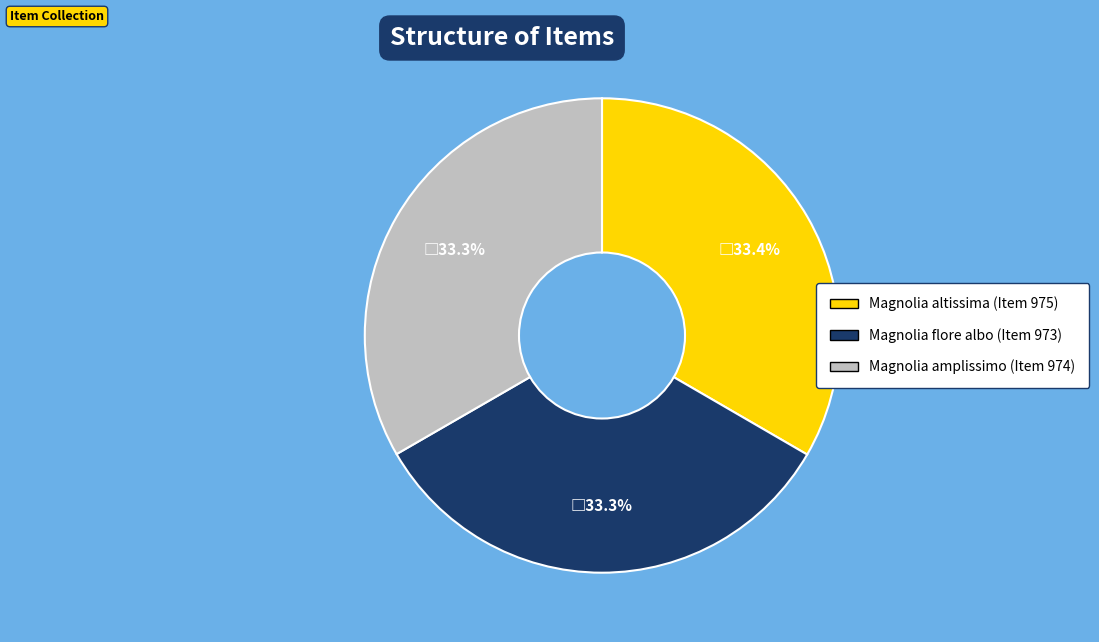

What is the total percentage of Magnolia flore albo (Item 973) and Magnolia altissima (Item 975)?

66.7%